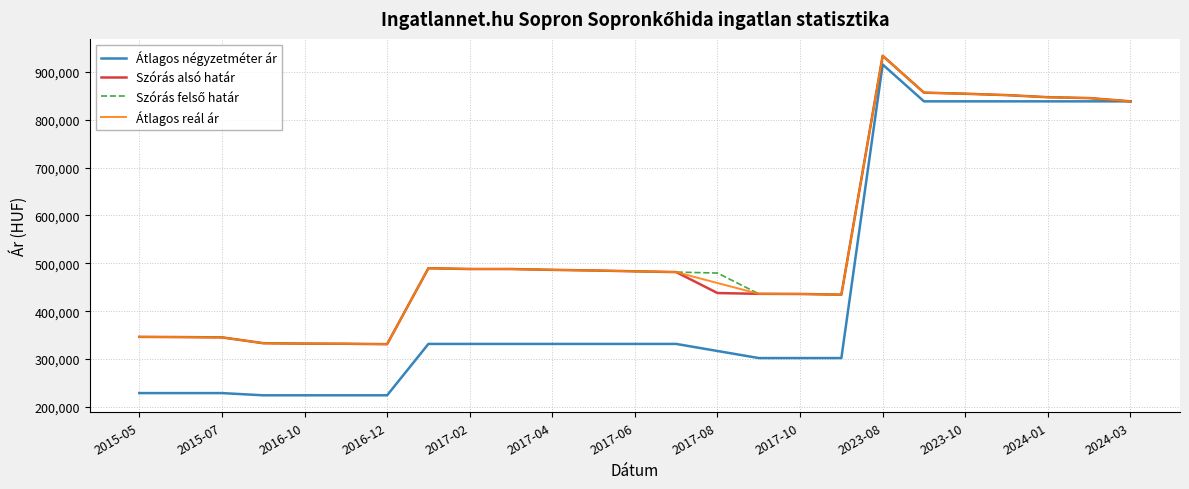

What is the minimum value shown in the chart?

224390